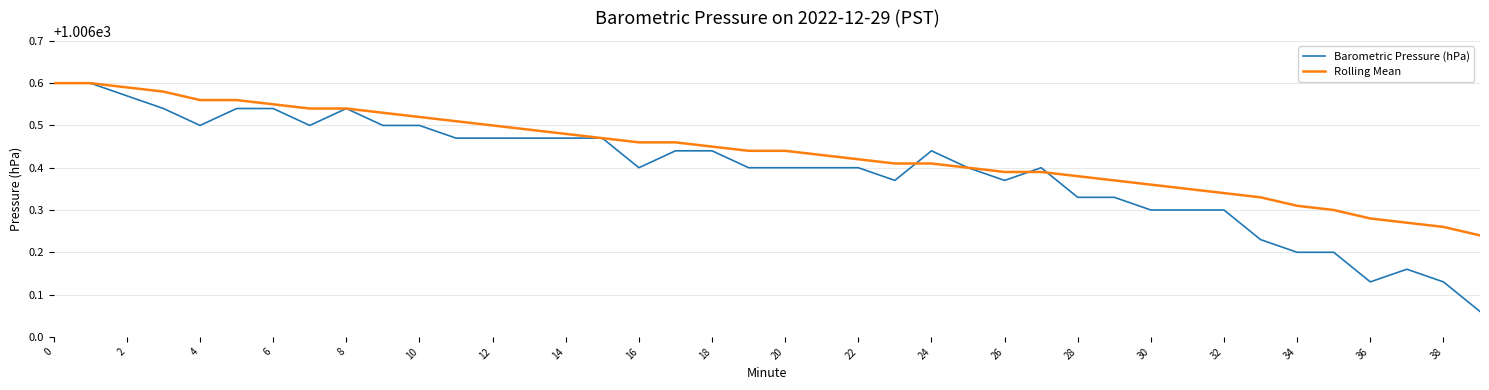

Which series has the largest total across all categories?

Rolling Mean